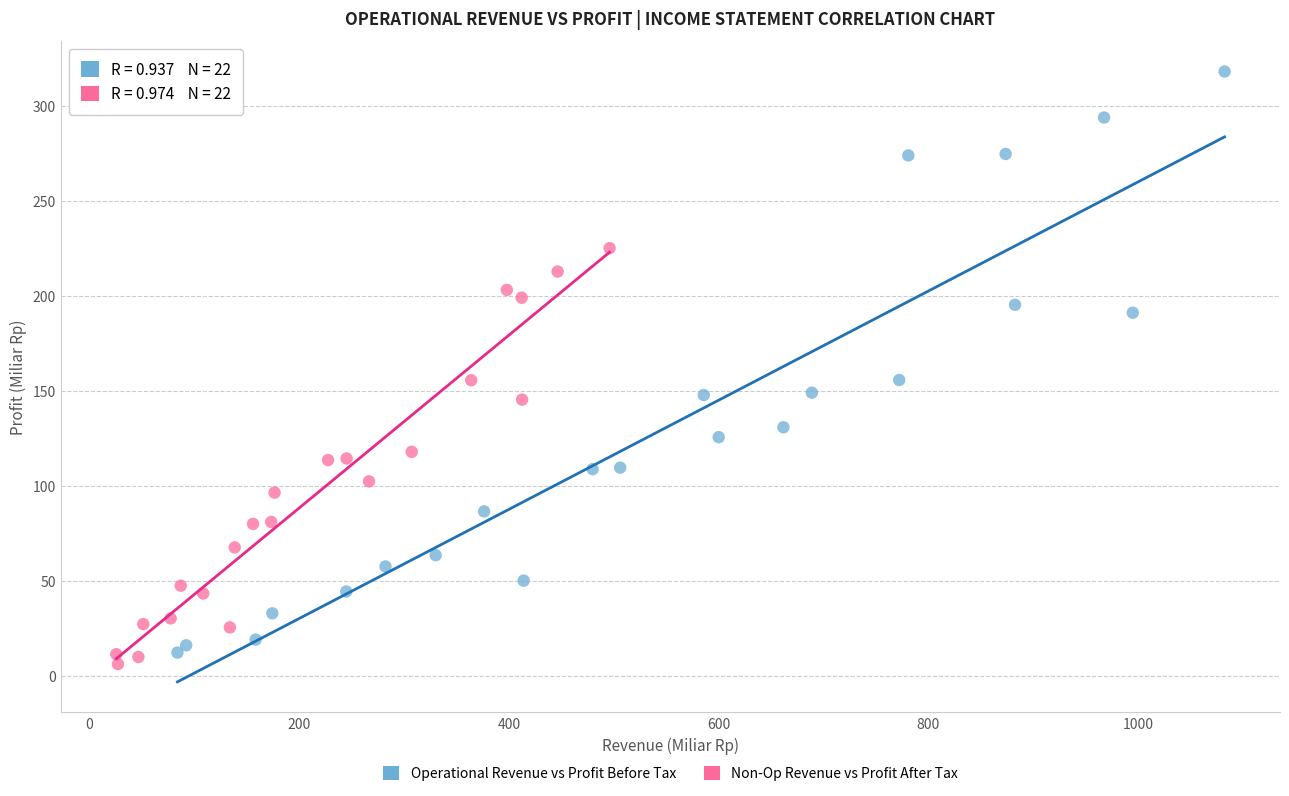

Which series contains the highest Y value?

Operational Revenue vs Profit Before Tax